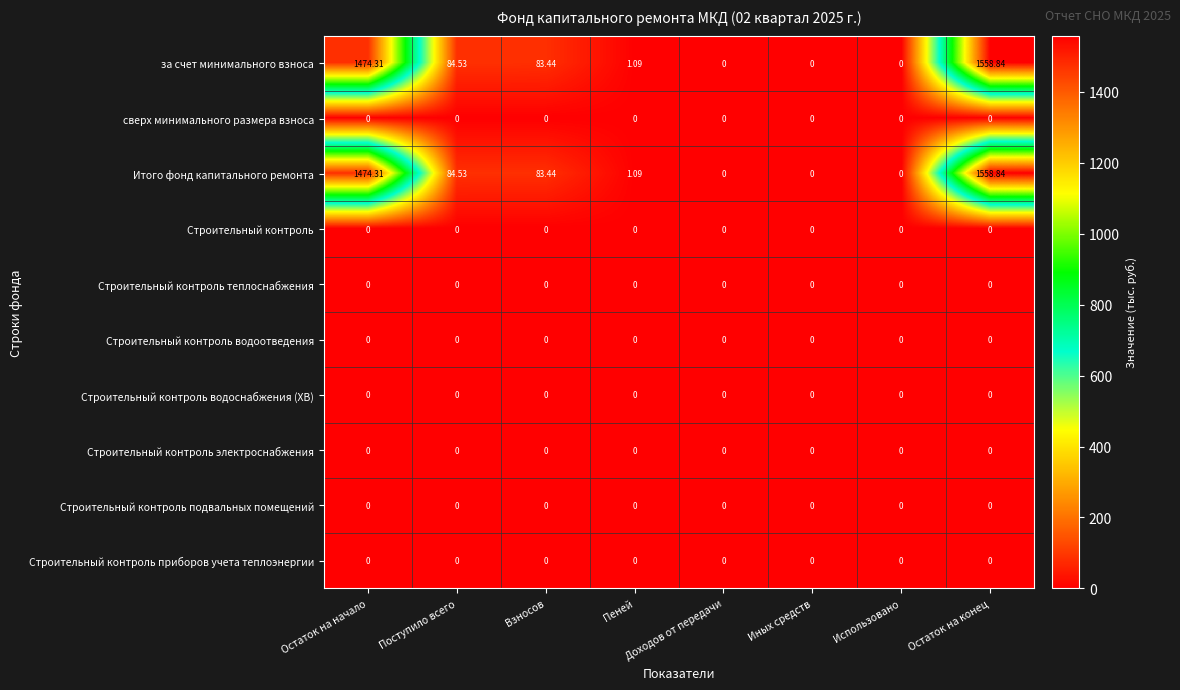

At which category does the chart reach its peak across all series?

Остаток на конец